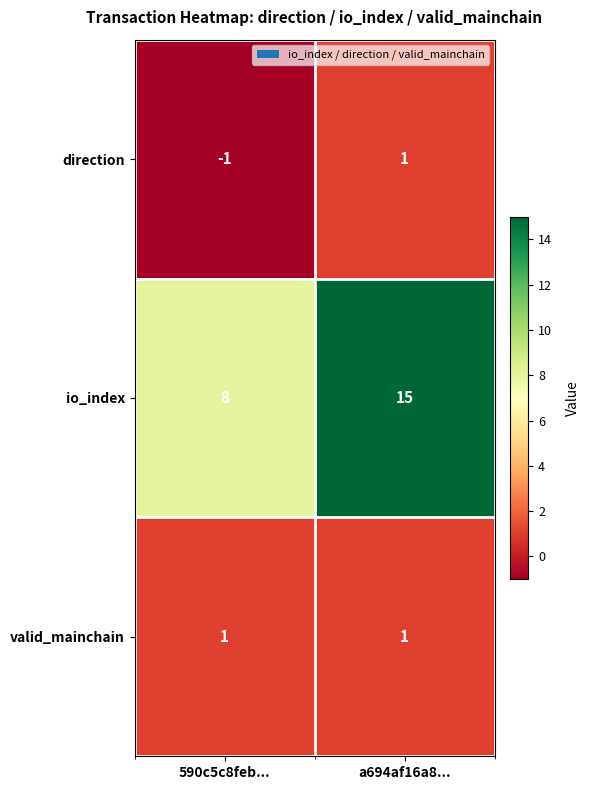

At which label does io_index reach its minimum?

590c5c8feb...